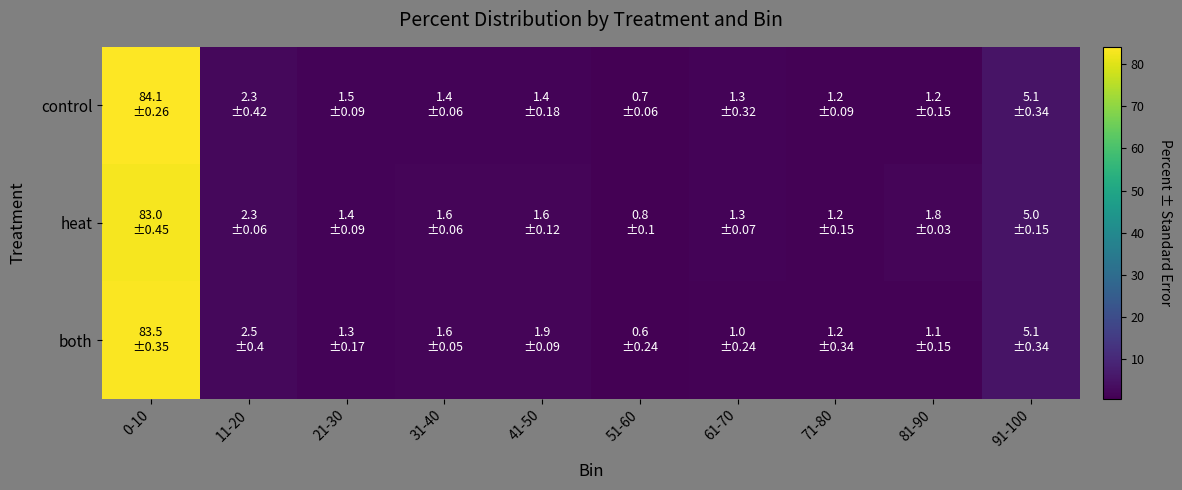

At how many categories does at least one series exceed 70?

1